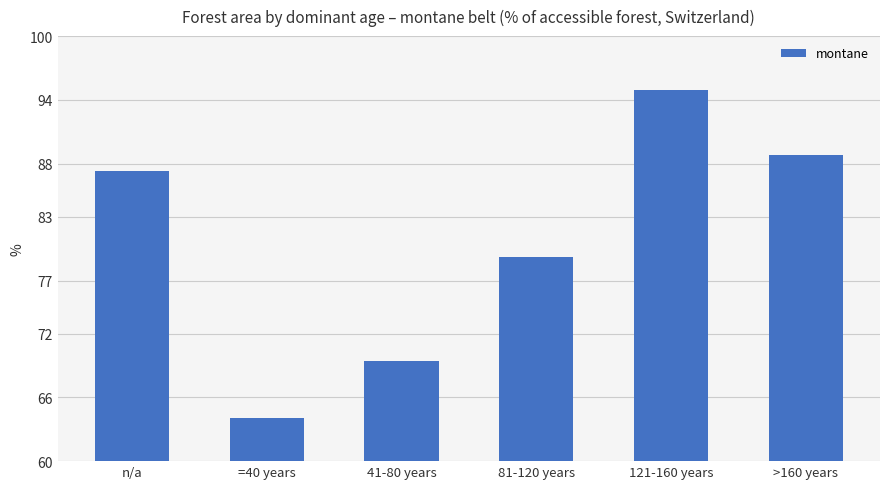

Rank the categories by value from highest to lowest.

121-160 years, >160 years, n/a, 81-120 years, 41-80 years, =40 years